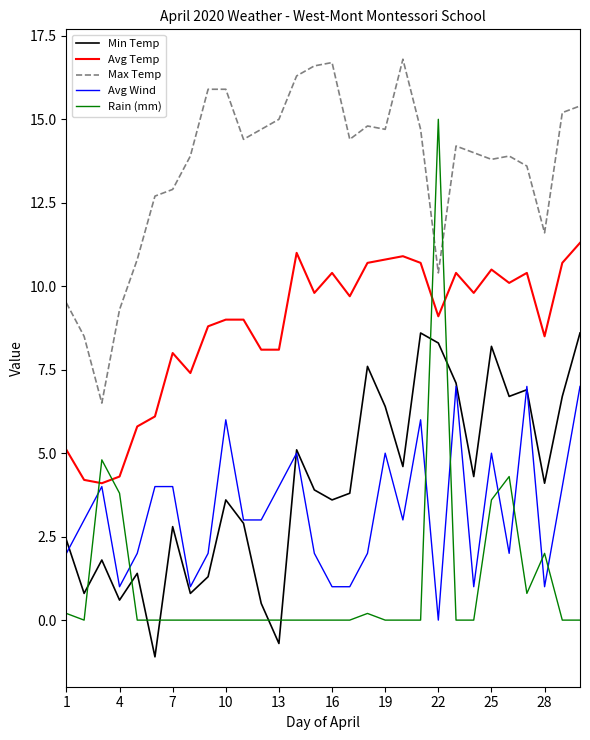

What is the highest value of the Avg Wind series?

7.0